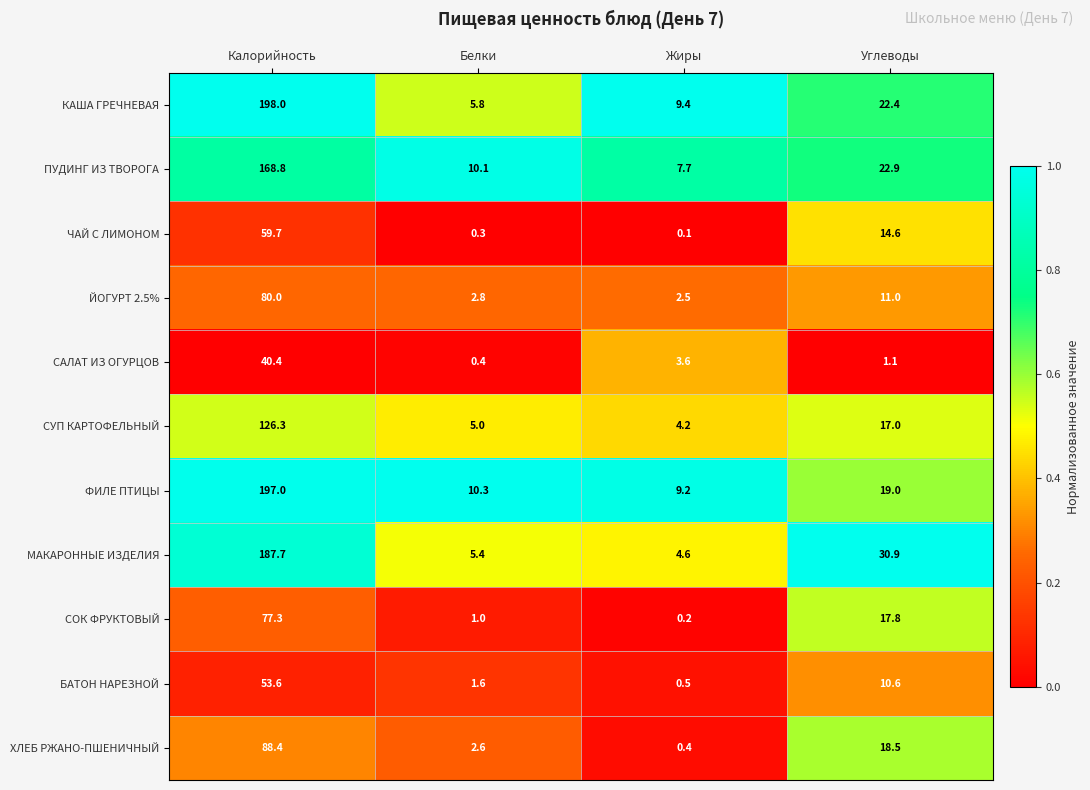

At which label does ЧАЙ С ЛИМОНОМ first exceed 14?

Калорийность